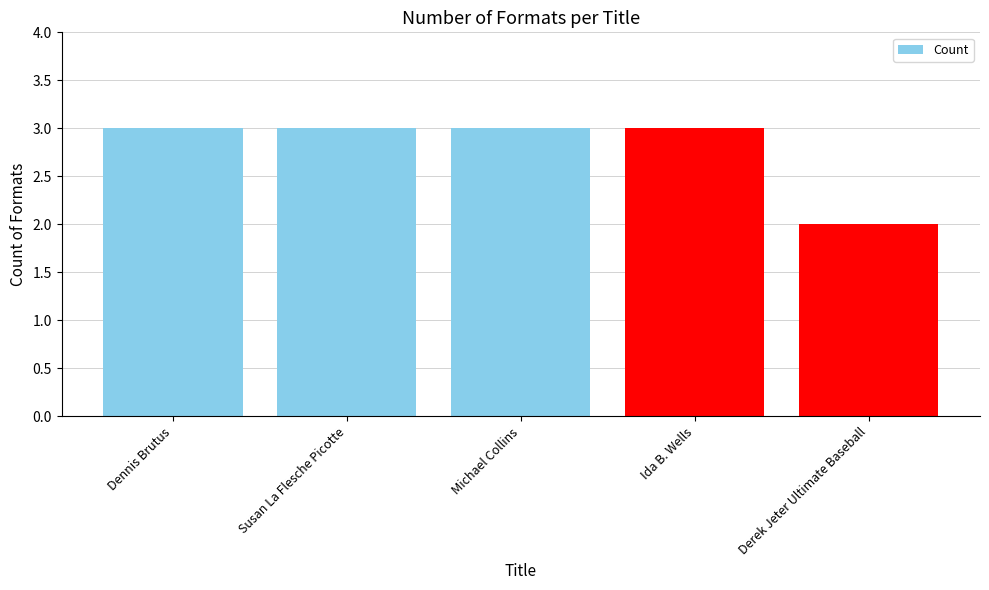

What is the maximum value shown in the chart?

3